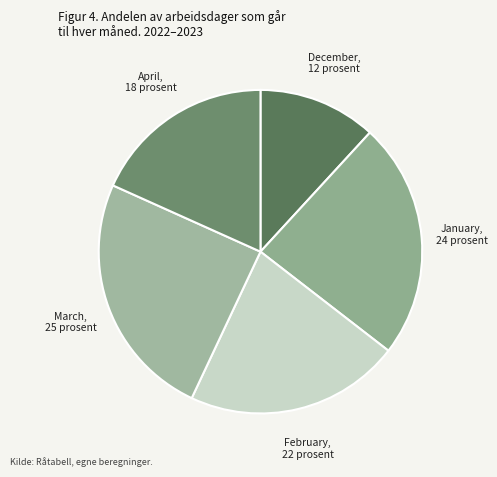

Is there a majority slice in this chart?

No